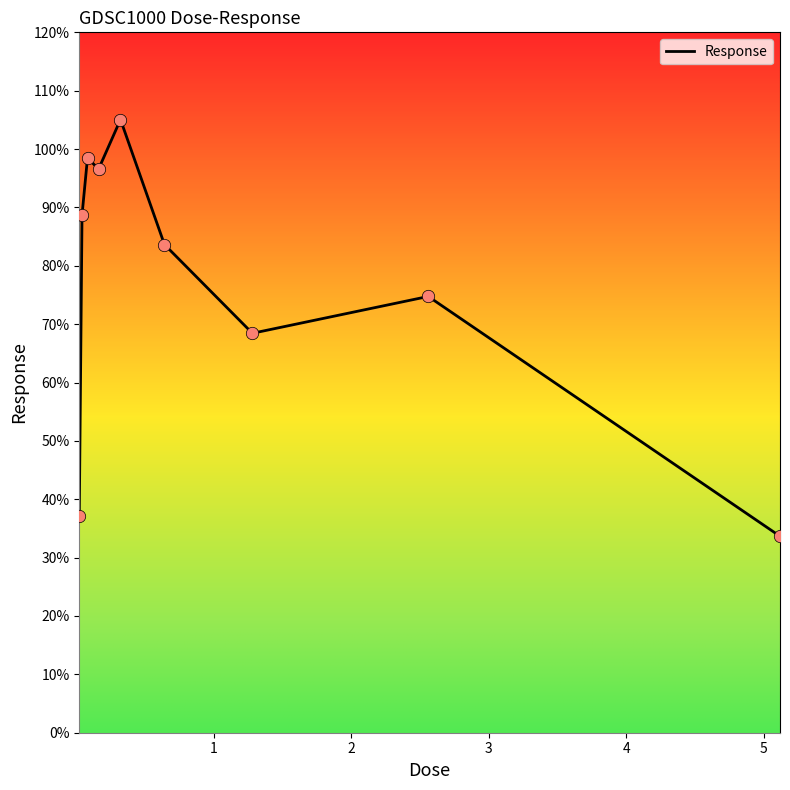

What is the difference between the maximum and minimum values?

71.4